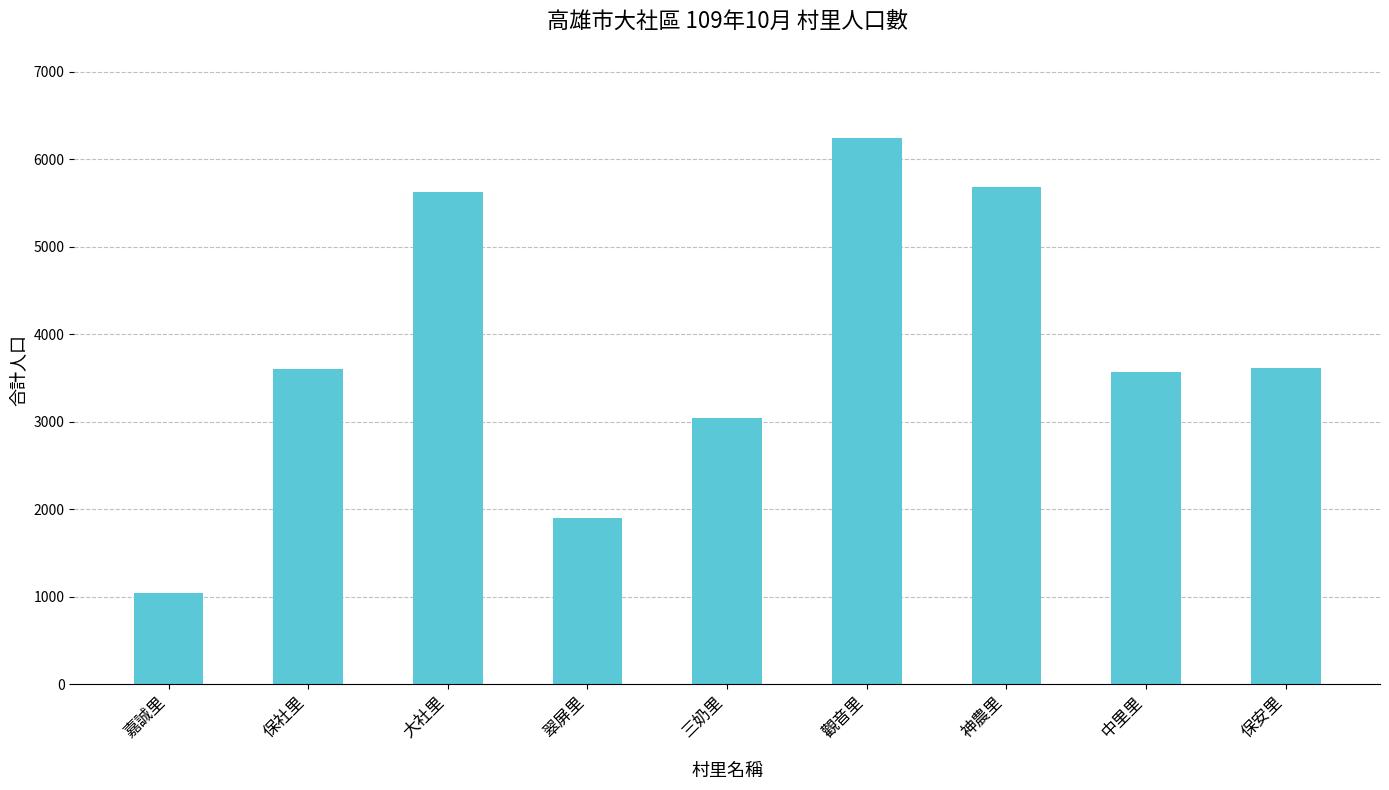

What is the change in value from 保社里 to 三奶里?

-562